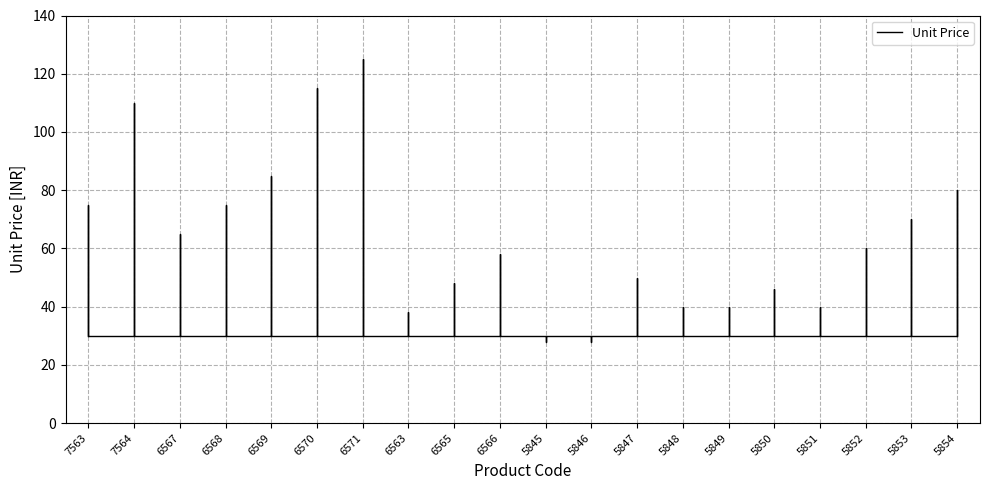

Where is the data nearest to the value 76?

7563